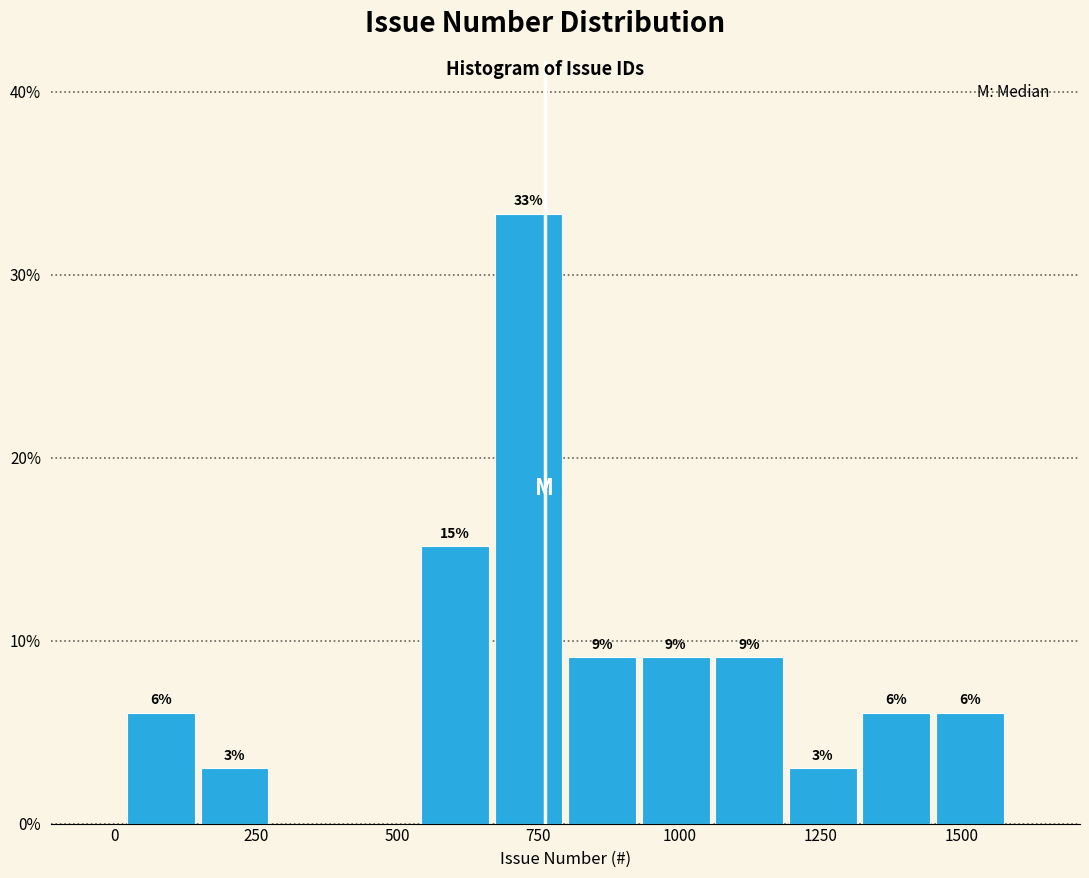

Read against the x-axis, roughly where is the centre of the tallest bar?

750